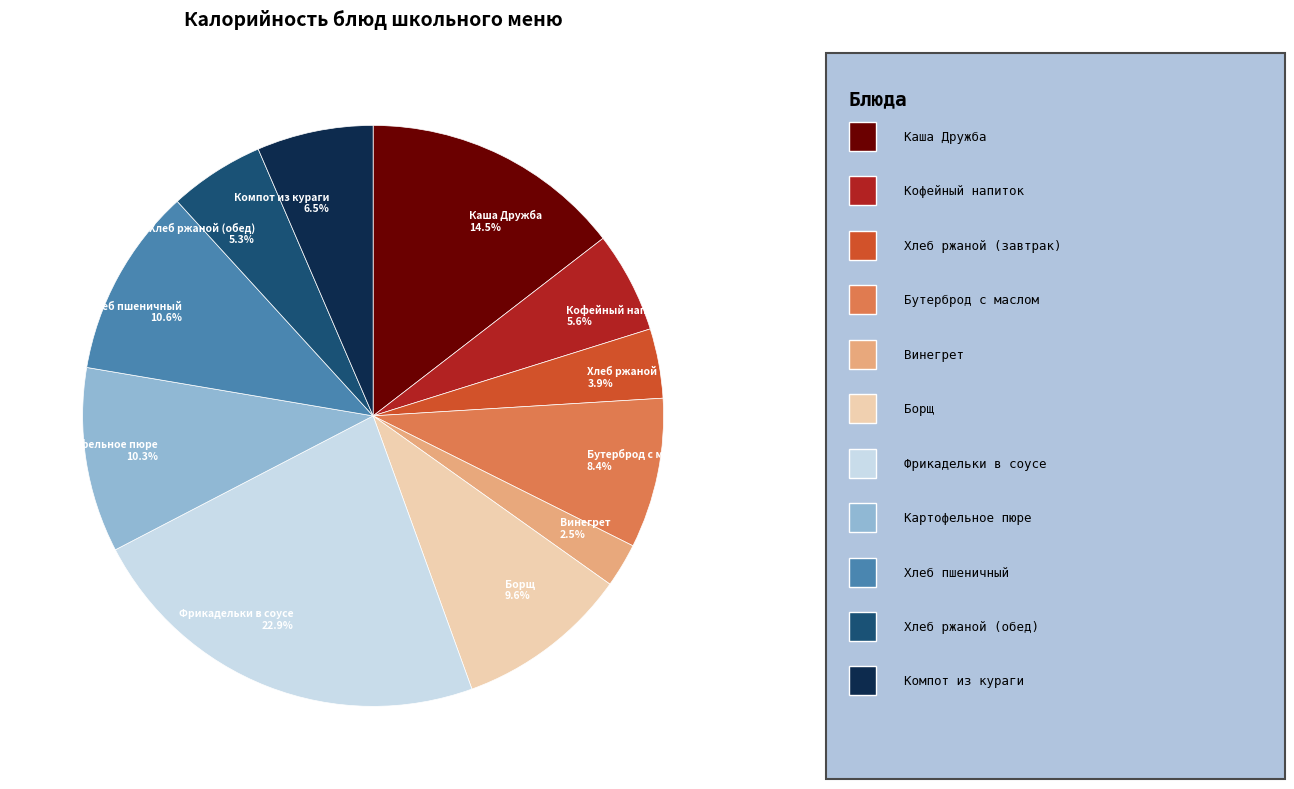

Between Кофейный напиток 5.6% and Каша Дружба 14.5%, which is larger?

Каша Дружба 14.5%